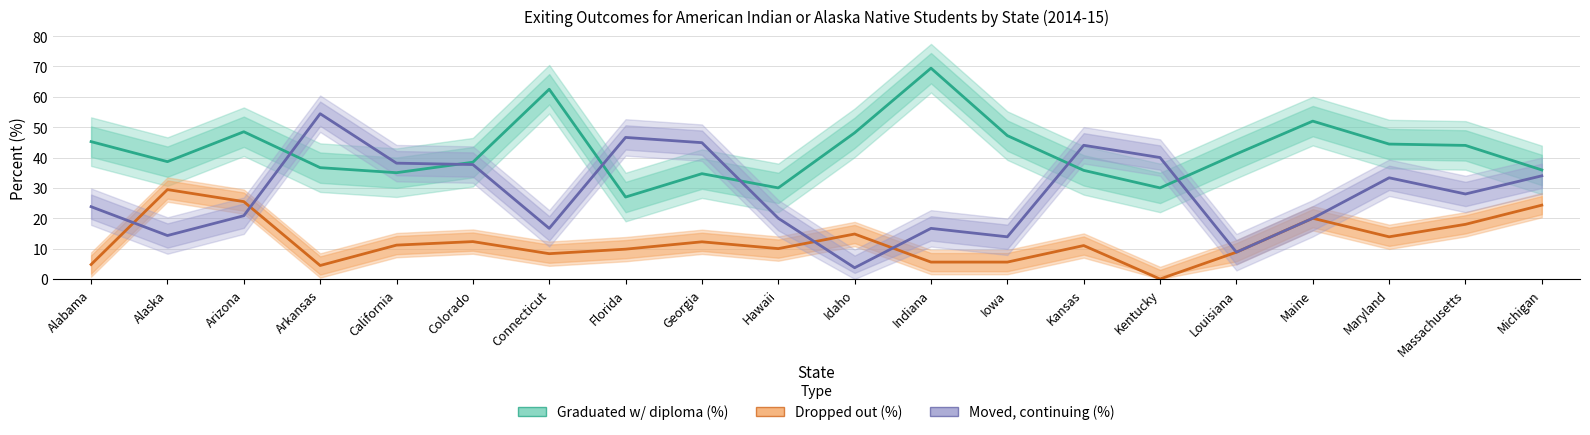

True or false: Dropped out (%) and Graduated with regular high school diploma (%) cross at least once.

False